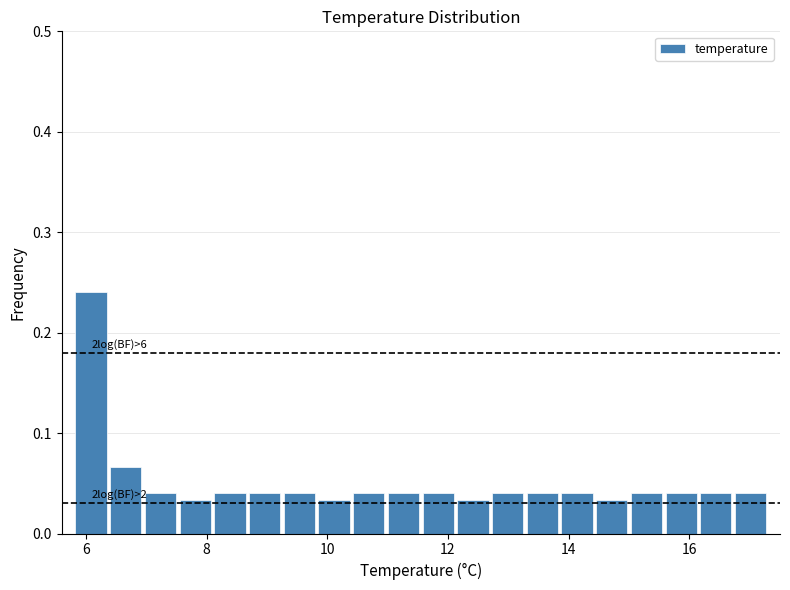

Around what value on the x-axis is the tallest bar? Give the approximate position of its centre, as read against the axis.

6.0